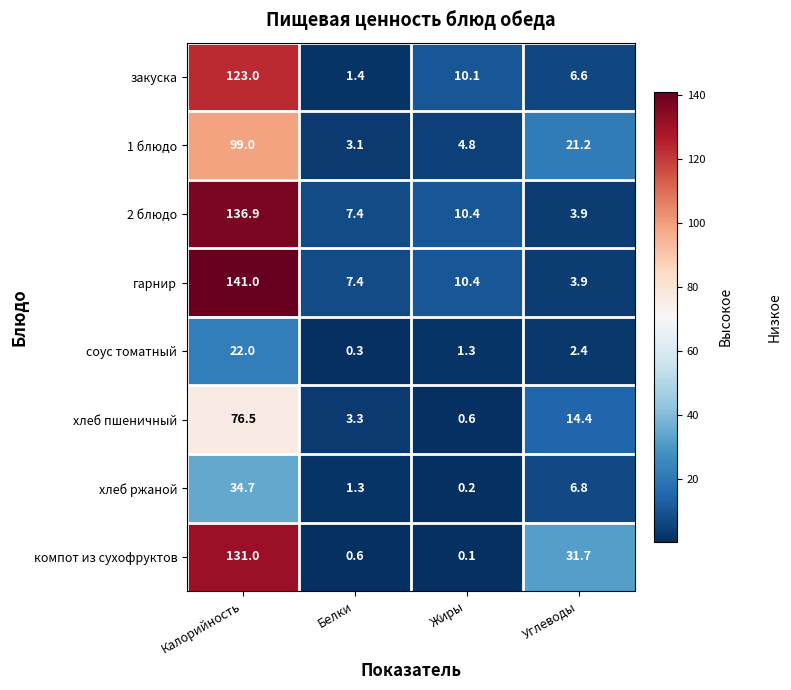

What is the sum of the хлеб ржаной values at Жиры and Углеводы?

7.0